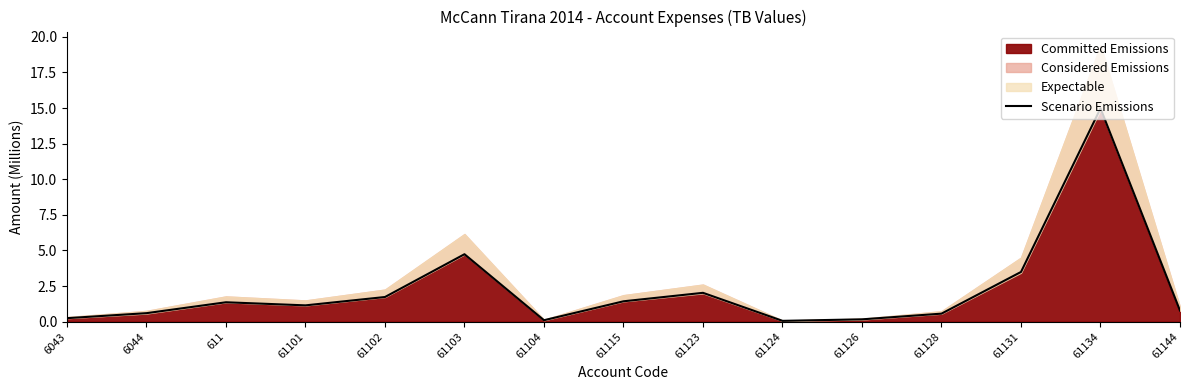

List the labels in order of value, largest first.

61134, 61103, 61131, 61123, 61102, 61115, 611, 61101, 61144, 6044, 61128, 6043, 61126, 61104, 61124